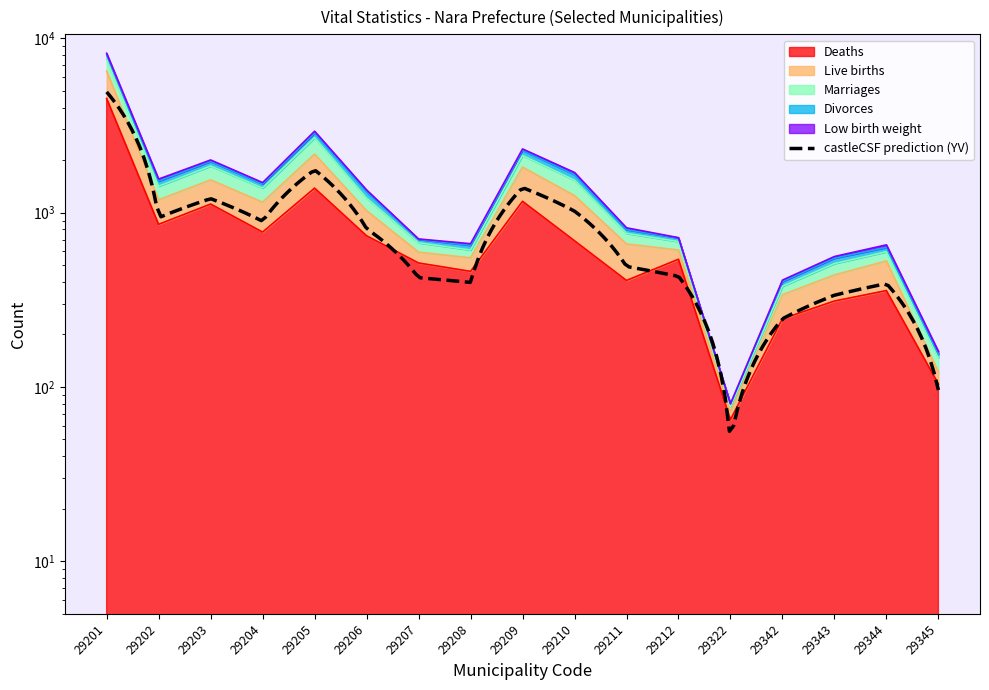

Where is Deaths nearest to the value 2289?

29205